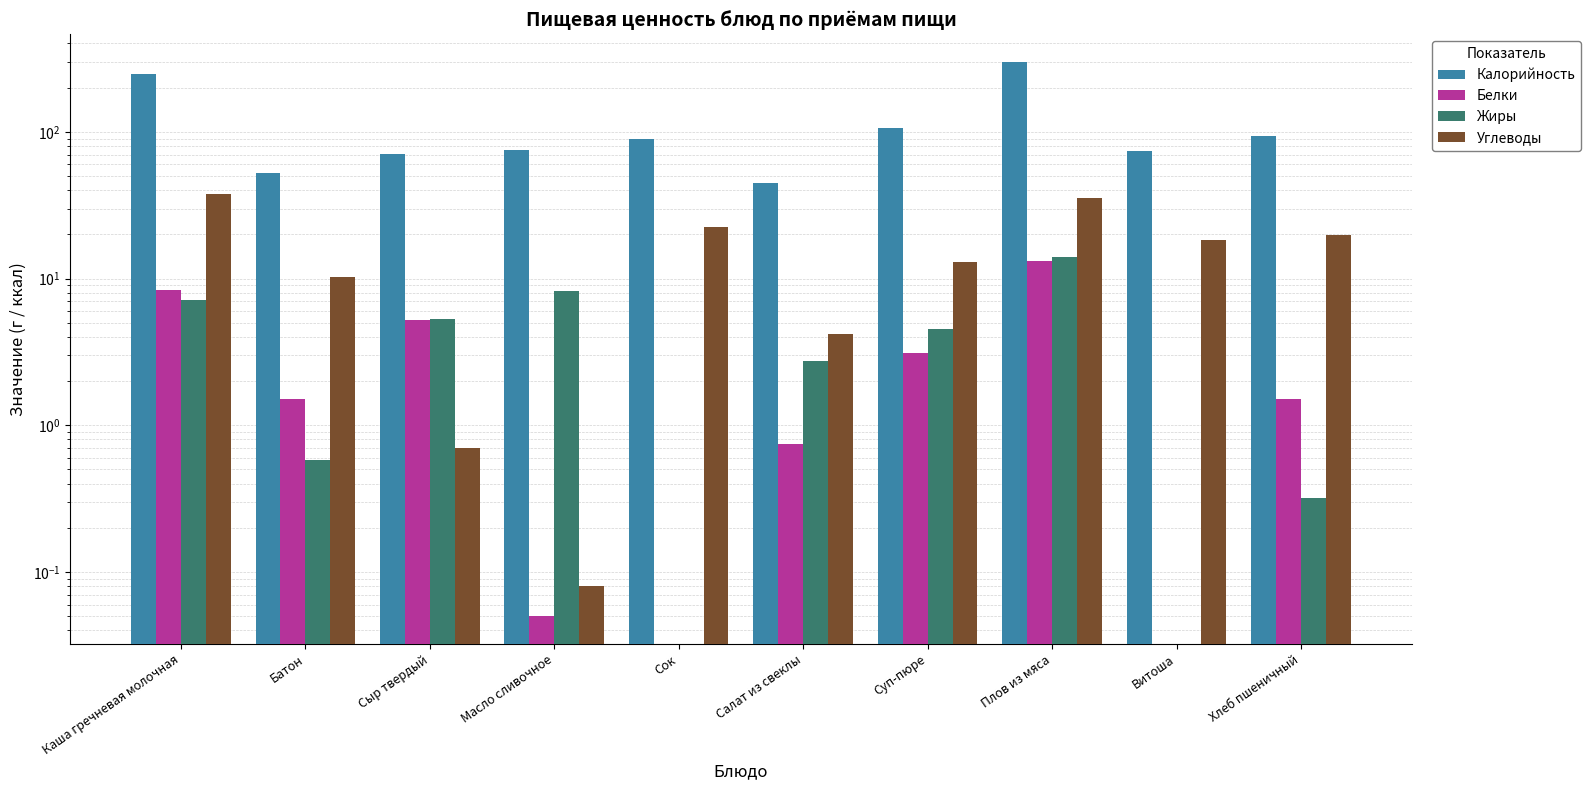

Count the number of data series in this chart.

4